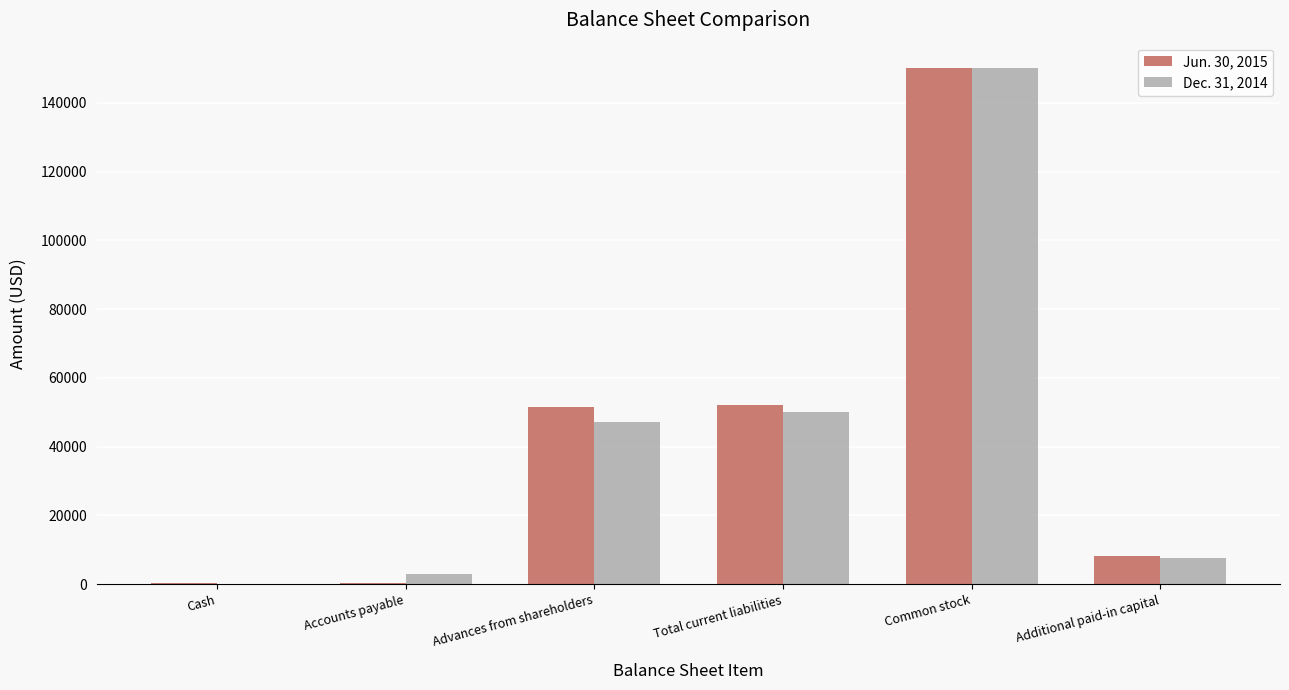

What is the total value across all series at Common stock?

300000